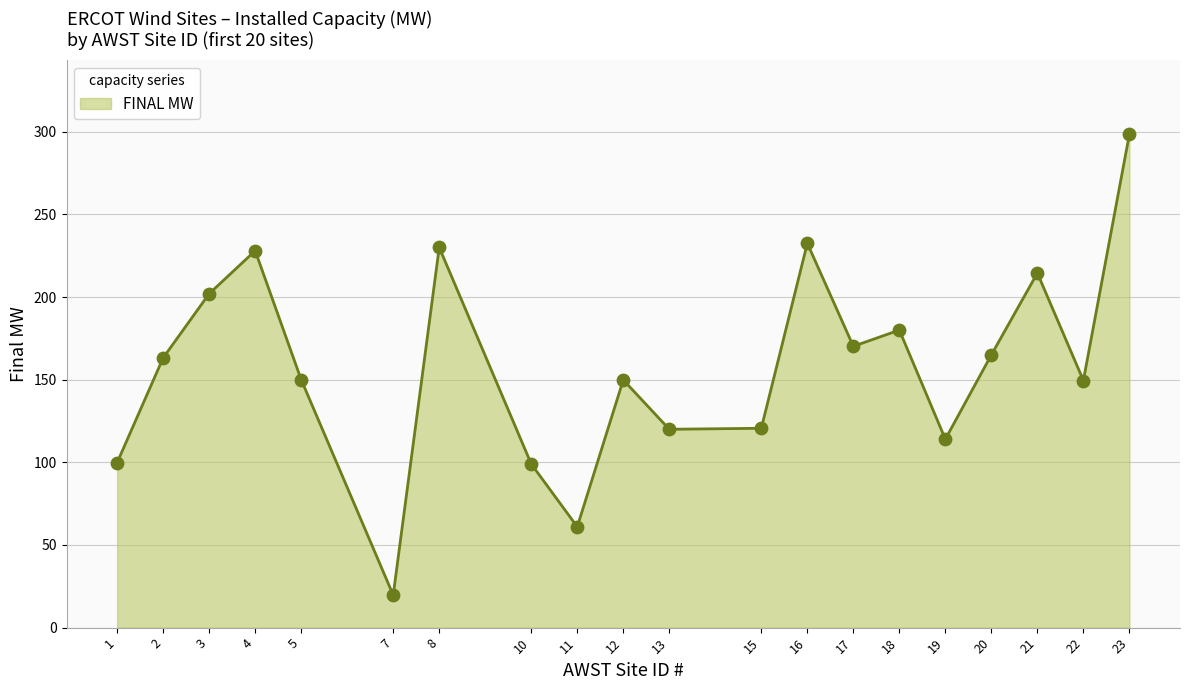

What is the ratio of the value at 21 to the value at 22?

1.4